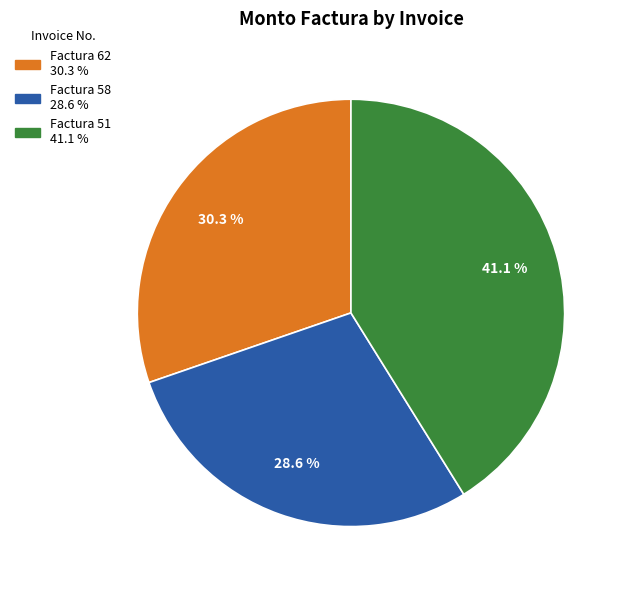

Is there a majority slice in this chart?

No